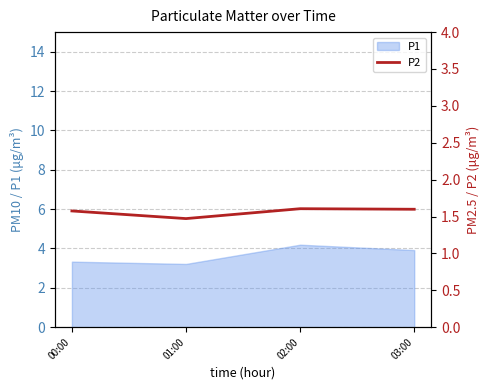

List the labels in order of value, largest first.

02:00, 03:00, 00:00, 01:00